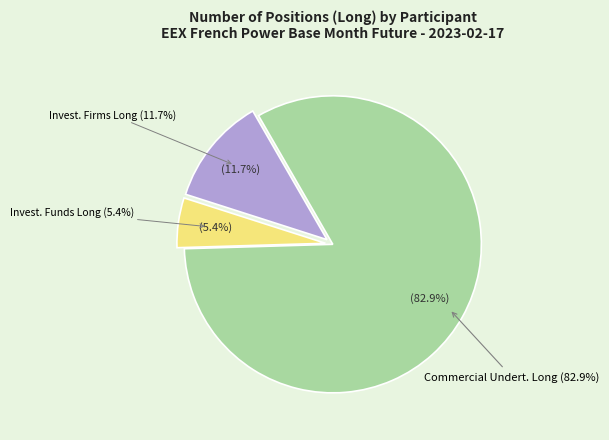

How much of the chart is everything except Commercial Undertakings Long (27419.0)?

17.1%